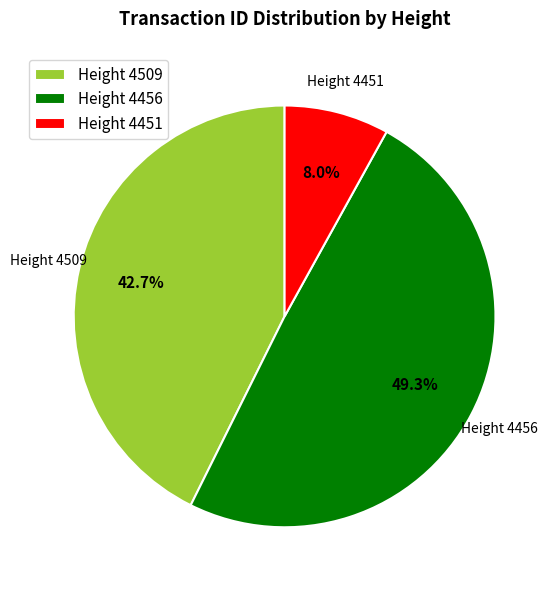

Which slice is the largest?

Height 4456